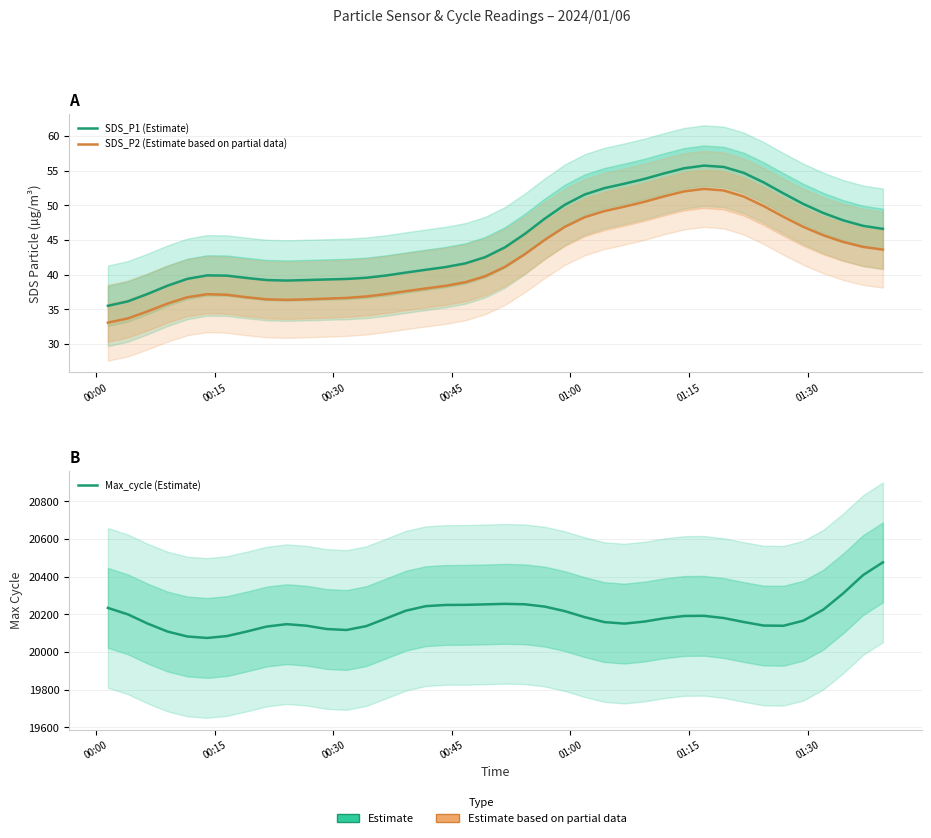

True or false: SDS_P2 (Estimate partial) and Max_cycle (Estimate) cross at least once.

False